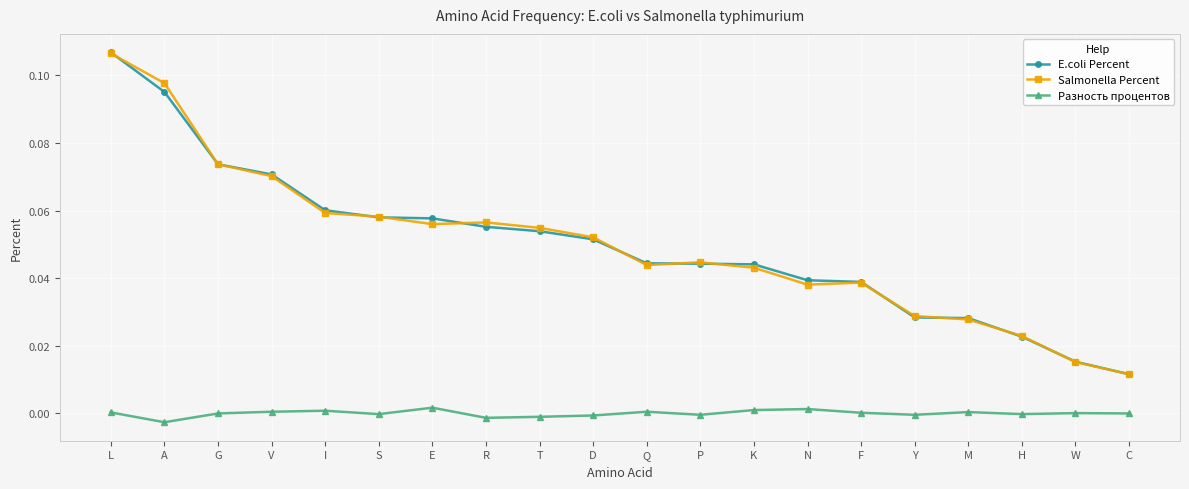

Which series has the largest range (max minus min)?

E.coli Percent